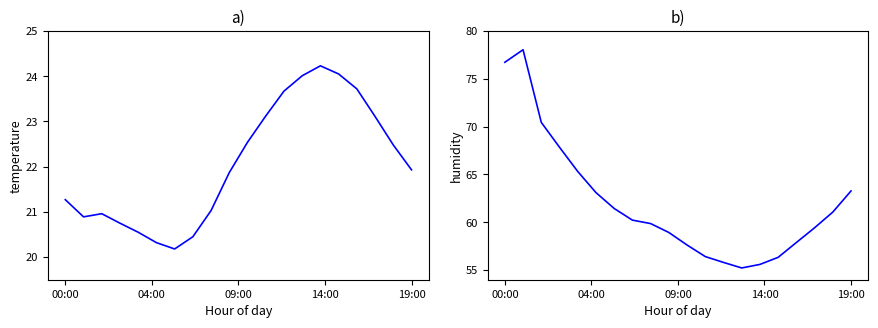

What is the sum of all humidity values?

1240.7